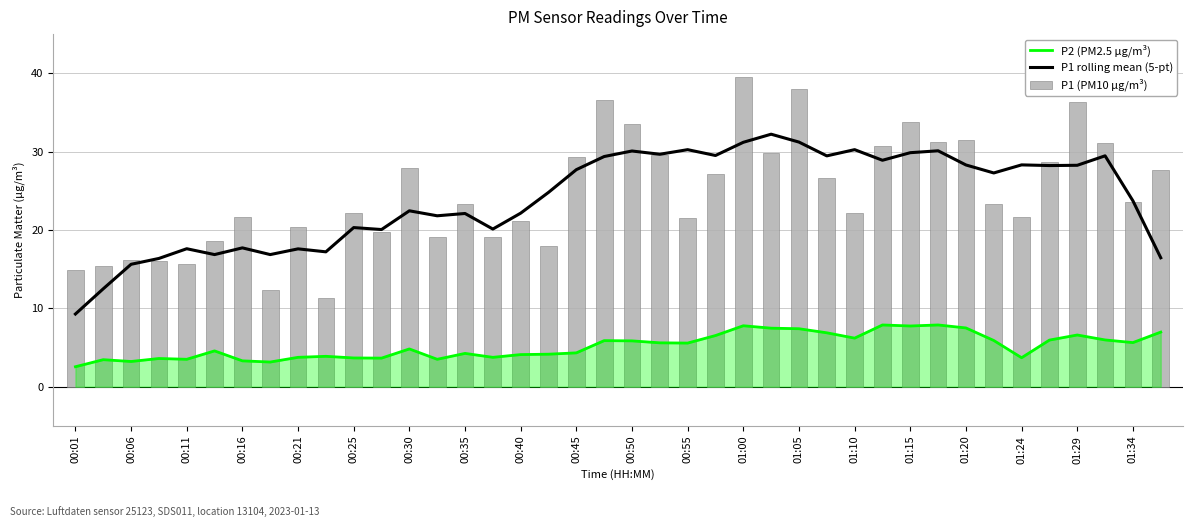

How many data points in P2 (PM2.5 µg/m³) are above 5?

20